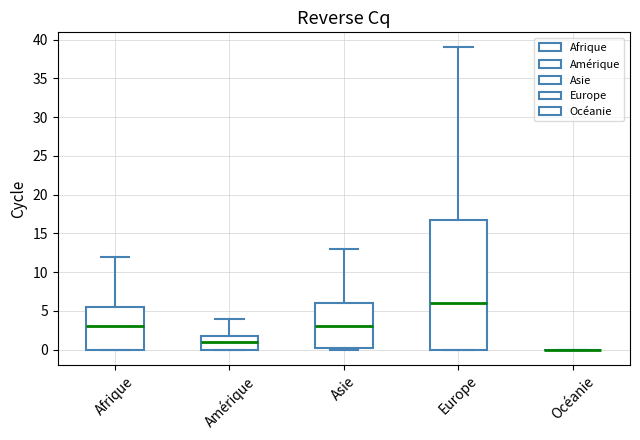

Reading left to right, read every box against the y-axis: the position of its median line, the range the box covers, and the ends of its whiskers. The values are not printed on the chart, so give them approximately, as read against the axis.

Afrique: median 3.0, box 0.0 to 5.5, whiskers 0.0 to 12.0
Amérique: median 1.0, box 0.0 to 2.0, whiskers 0.0 to 4.0
Asie: median 3.0, box 0.5 to 6.0, whiskers 0.0 to 13.0
Europe: median 6.0, box 0.0 to 17.0, whiskers 0.0 to 39.0
Océanie: box collapsed to a line at 0.0, whiskers 0.0 to 0.0